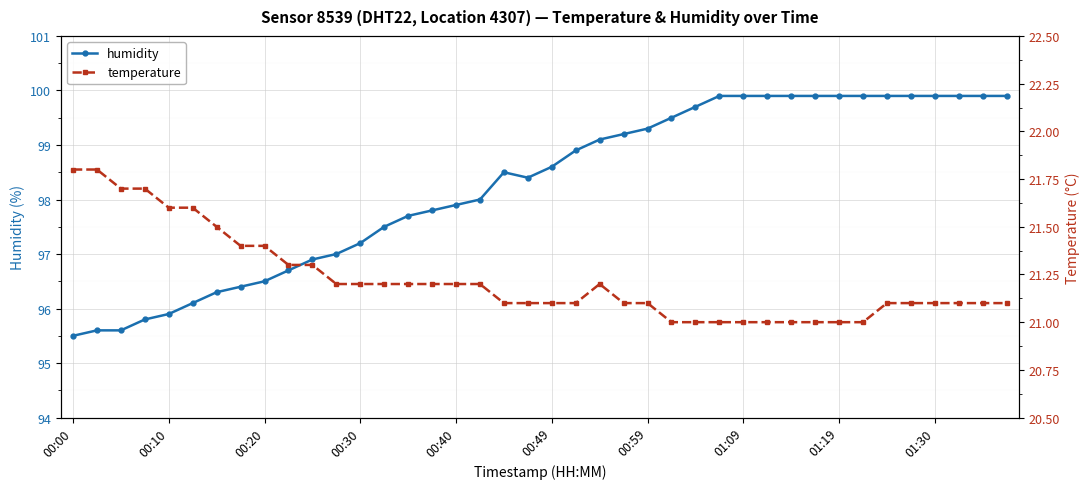

True or false: humidity has a value of 95.5 at 00:00.

True